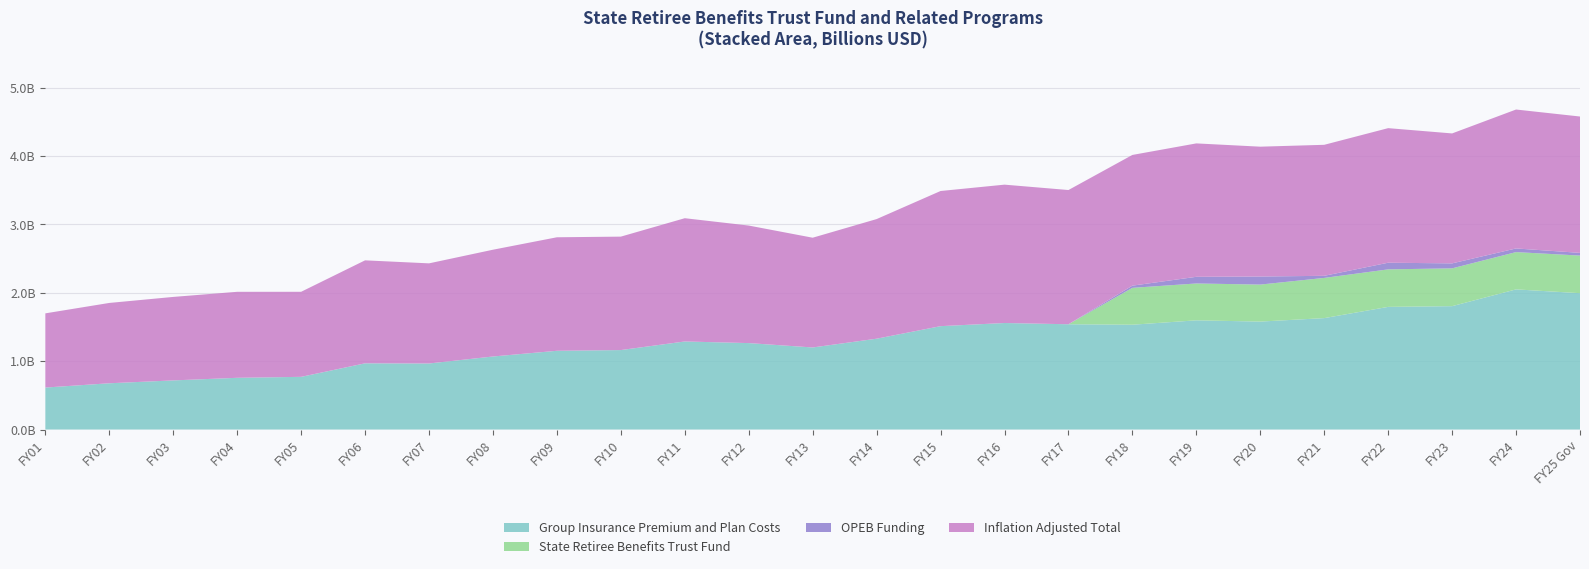

Reading left to right, transcribe all the data shown in this chart.

Group Insurance Premium and Plan Costs: FY01=614020978	FY02=676577982	FY03=718600955	FY04=756569003	FY05=770693026	FY06=968410107	FY07=966037643	FY08=1068363928	FY09=1151746617	FY10=1162321259	FY11=1288016251	FY12=1264286748	FY13=1200385158	FY14=1328654743	FY15=1511976317	FY16=1558095007	FY17=1539787982	FY18=1533069272	FY19=1597176592	FY20=1578855841	FY21=1629627467	FY22=1793928068	FY23=1804477072	FY24=2049852652	FY25 Gov=1994247401
State Retiree Benefits Trust Fund: FY01=0	FY02=0	FY03=0	FY04=0	FY05=0	FY06=0	FY07=0	FY08=0	FY09=0	FY10=0	FY11=0	FY12=0	FY13=0	FY14=0	FY15=0	FY16=0	FY17=0	FY18=539209436	FY19=538978777	FY20=541200925	FY21=587877883	FY22=548579706	FY23=552924604	FY24=545180431	FY25 Gov=550000000
OPEB Funding: FY01=0	FY02=0	FY03=0	FY04=0	FY05=0	FY06=0	FY07=0	FY08=0	FY09=0	FY10=0	FY11=0	FY12=0	FY13=0	FY14=0	FY15=0	FY16=0	FY17=0	FY18=32110348	FY19=97485949	FY20=118037598	FY21=30743942	FY22=97240990	FY23=72843338	FY24=53427425	FY25 Gov=39513074
Inflation Adjusted Total: FY01=1085177587	FY02=1174931306	FY03=1221008792	FY04=1257777882	FY05=1243885679	FY06=1506102884	FY07=1464355973	FY08=1561537198	FY09=1660160347	FY10=1659073345	FY11=1802726216	FY12=1719029056	FY13=1605090862	FY14=1749386459	FY15=1976615494	FY16=2023462315	FY17=1963164450	FY18=1911743225	FY19=1951233306	FY20=1898840537	FY21=1916043890	FY22=1968225065	FY23=1900456706	FY24=2031890095	FY25 Gov=1994247401